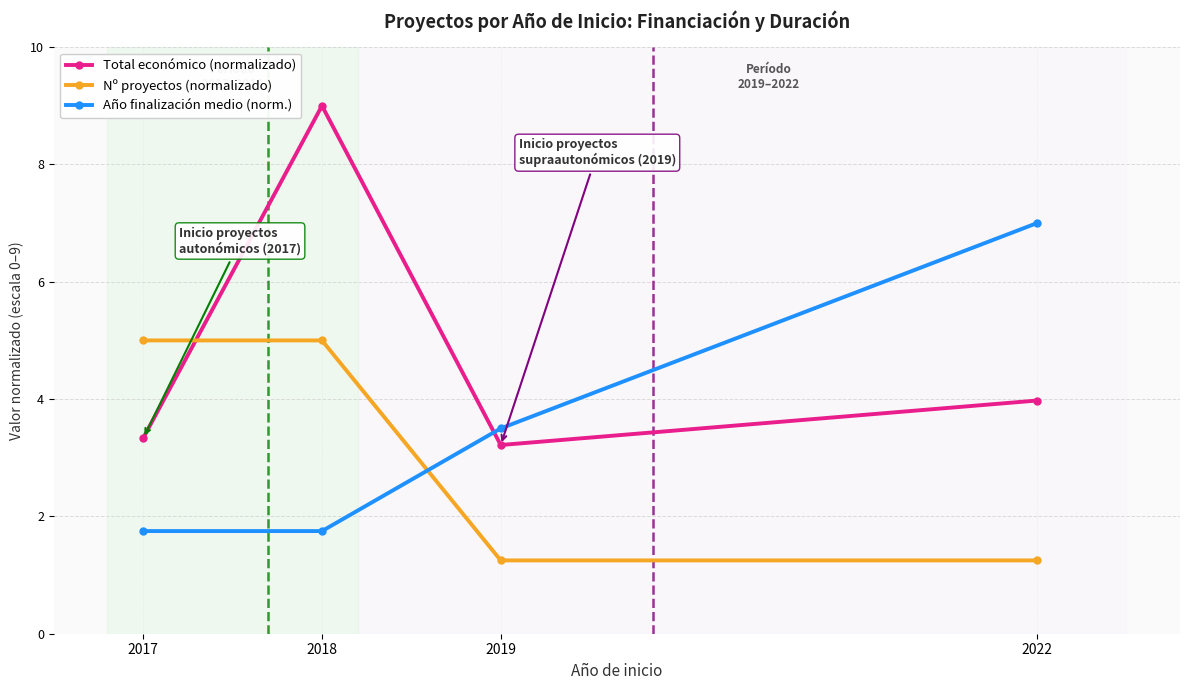

Where do Nº proyectos (normalizado) and Año finalización medio (norm.) first cross each other?

2018 and 2019